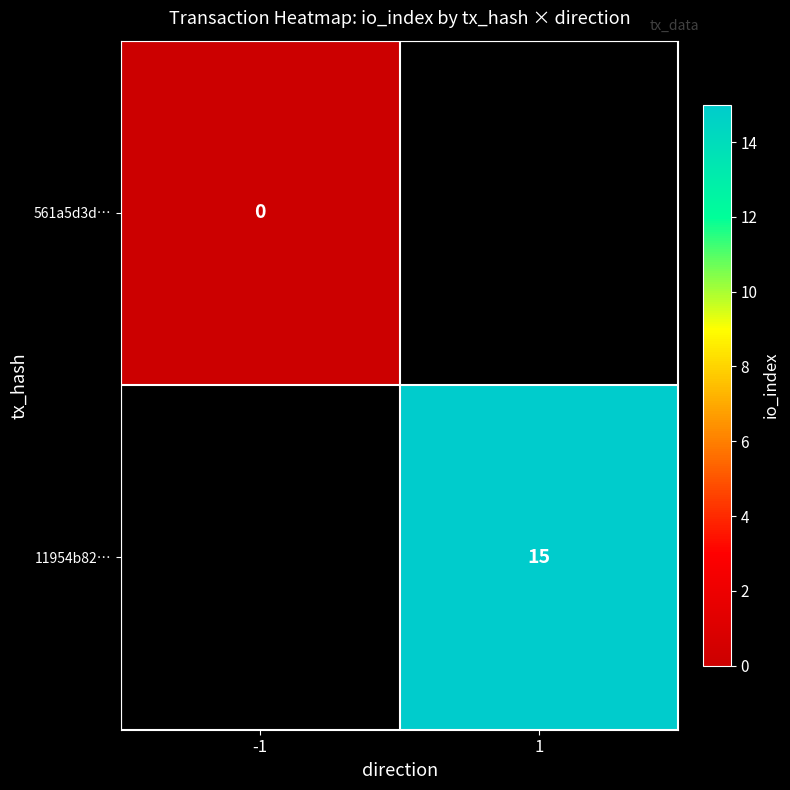

The 11954b82… series shows 15 at 1. True or false?

True